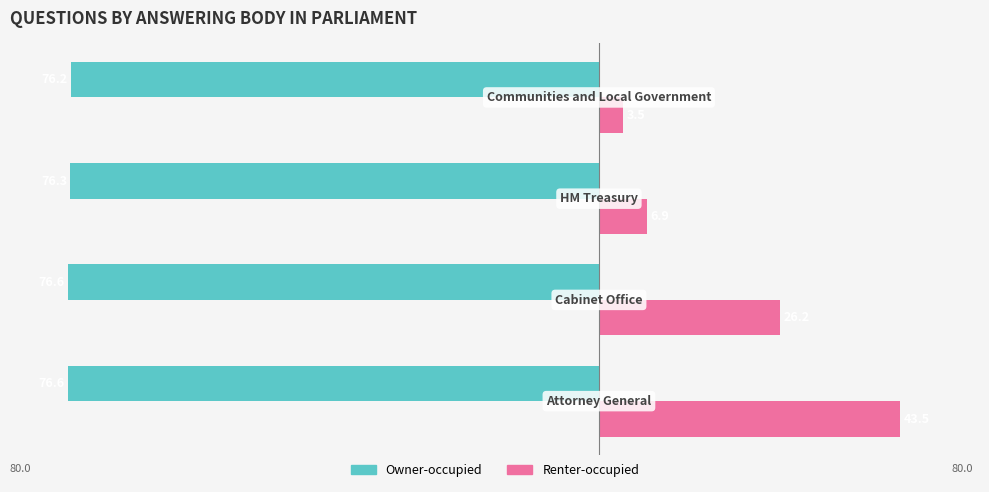

What are all the series names shown in the legend?

Owner-occupied, Renter-occupied